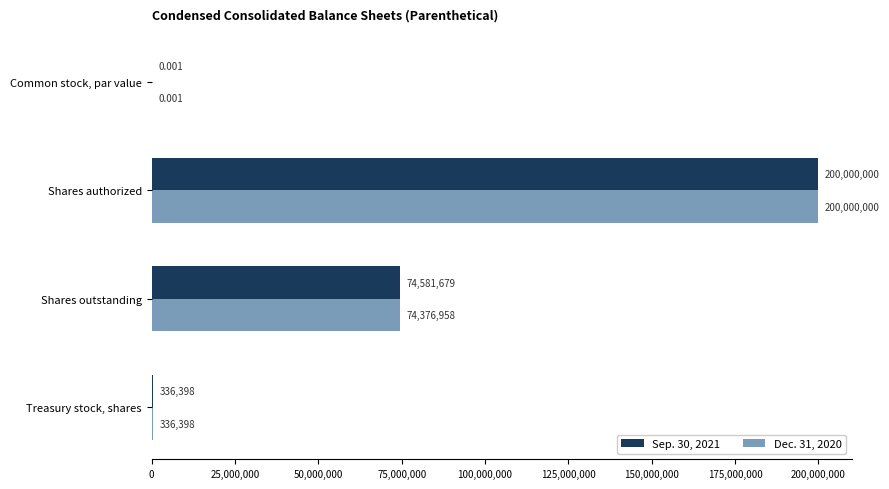

What is the average value of the Sep. 30, 2021 series?

68729519.3